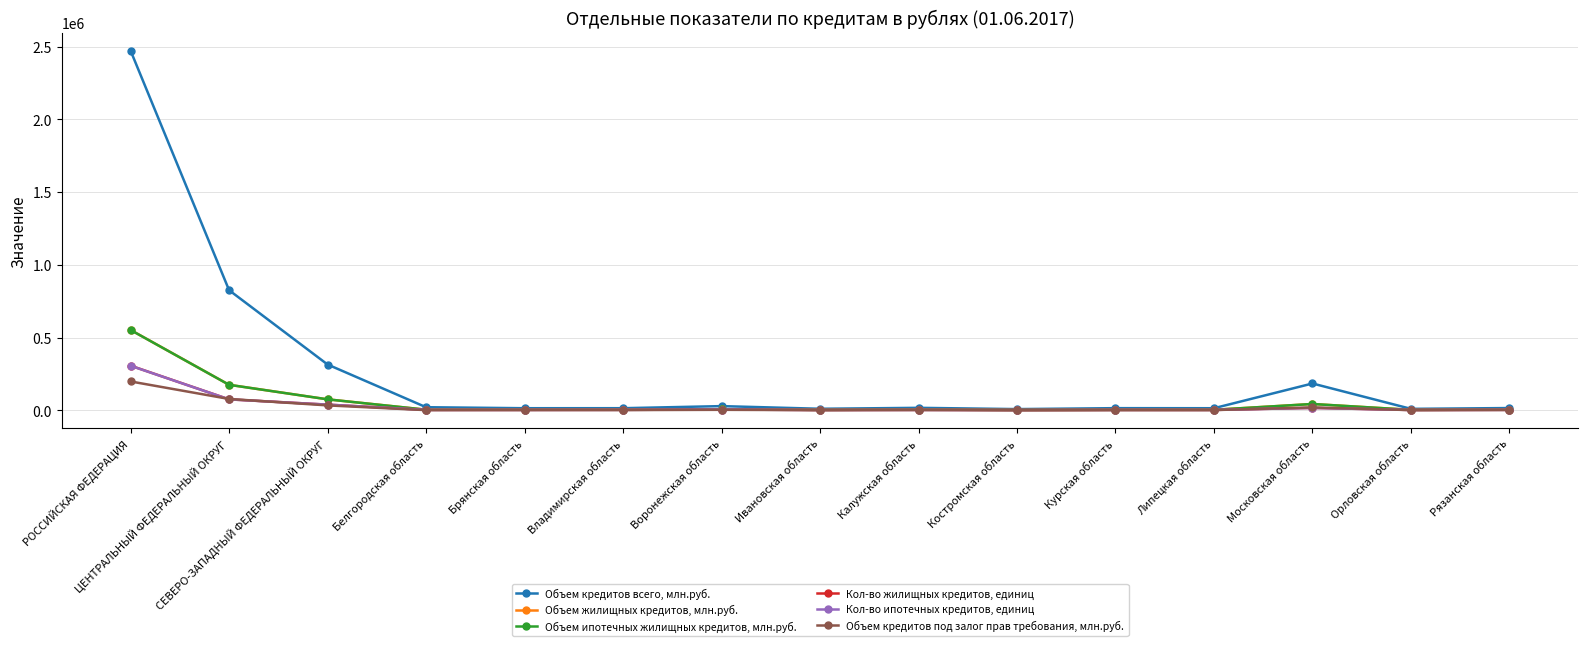

What value does the Объем жилищных кредитов, млн.руб. series have at Воронежская область, to the nearest 100?

7100